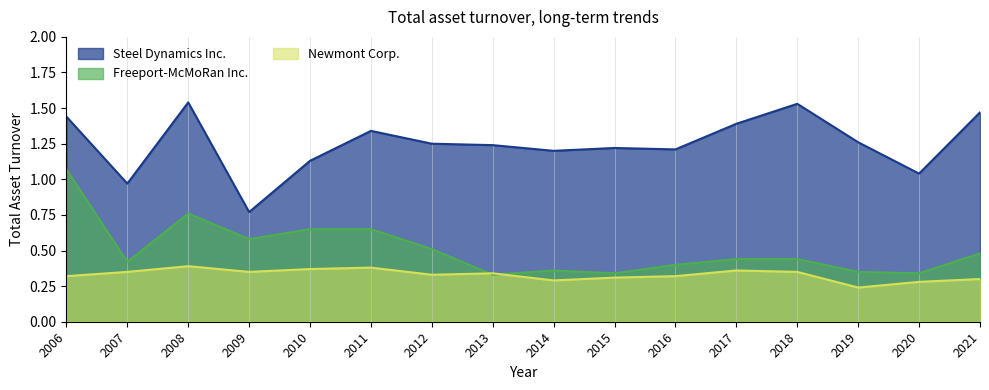

What is the difference between the Steel Dynamics Inc. values at 2015 and 2017?

0.2